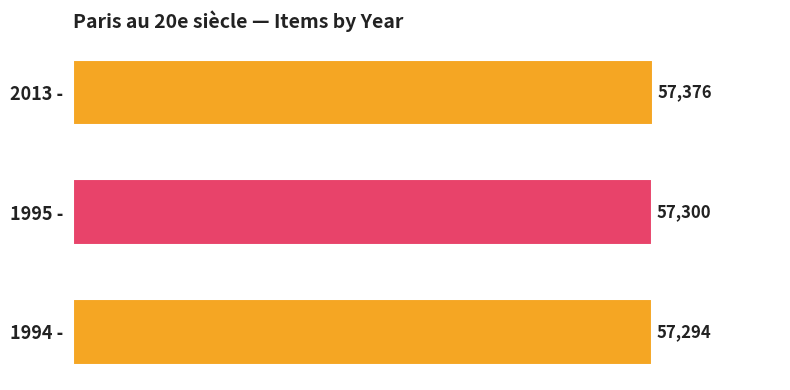

Between 2013 - and 1994 -, which is larger?

2013 -